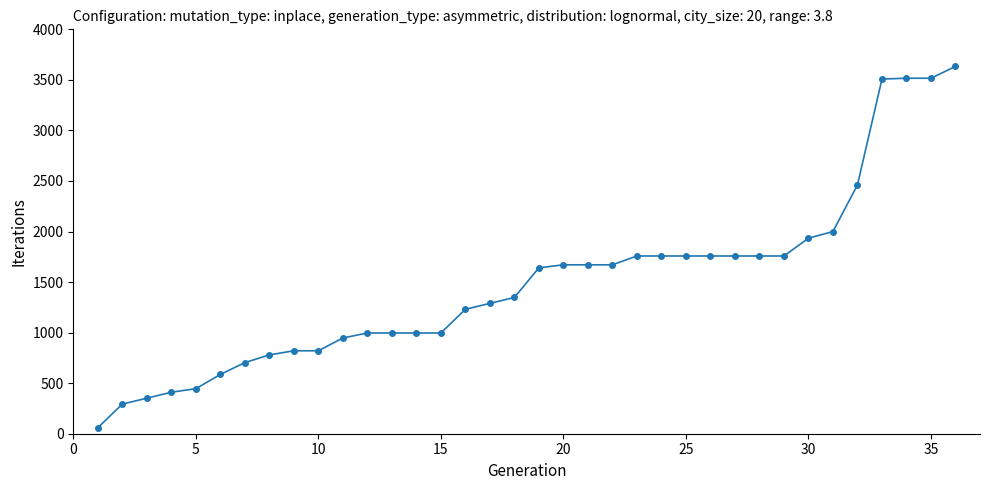

What is the sum of all values?

53597.6